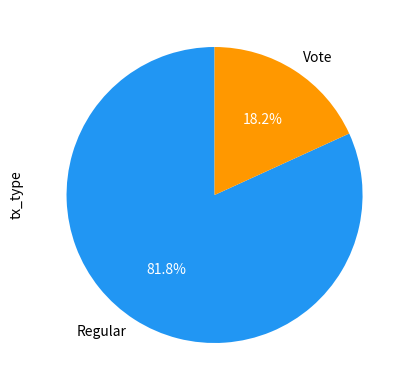

Which category accounts for the majority?

Regular